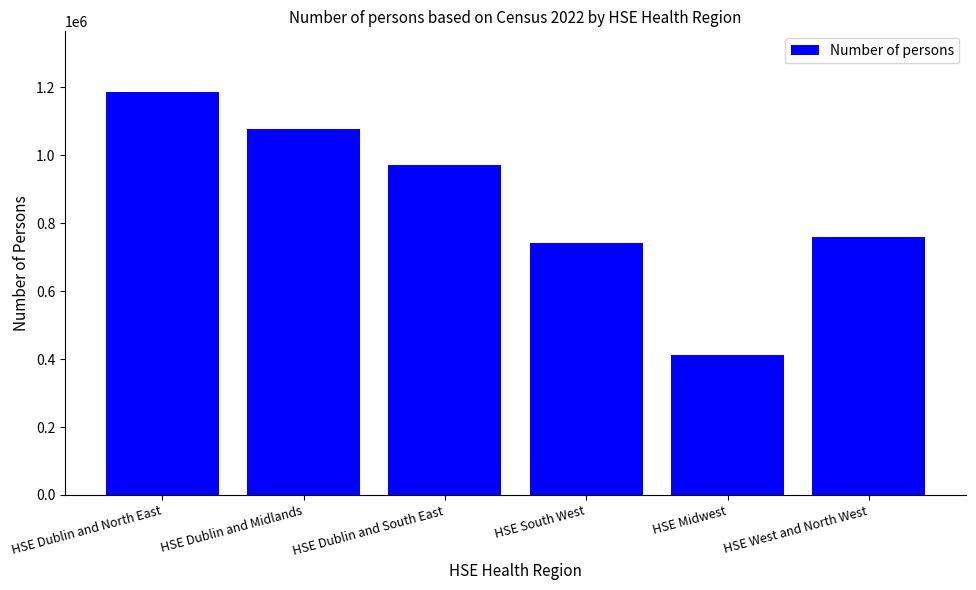

What is the value of the 3rd bar from the left?

971093